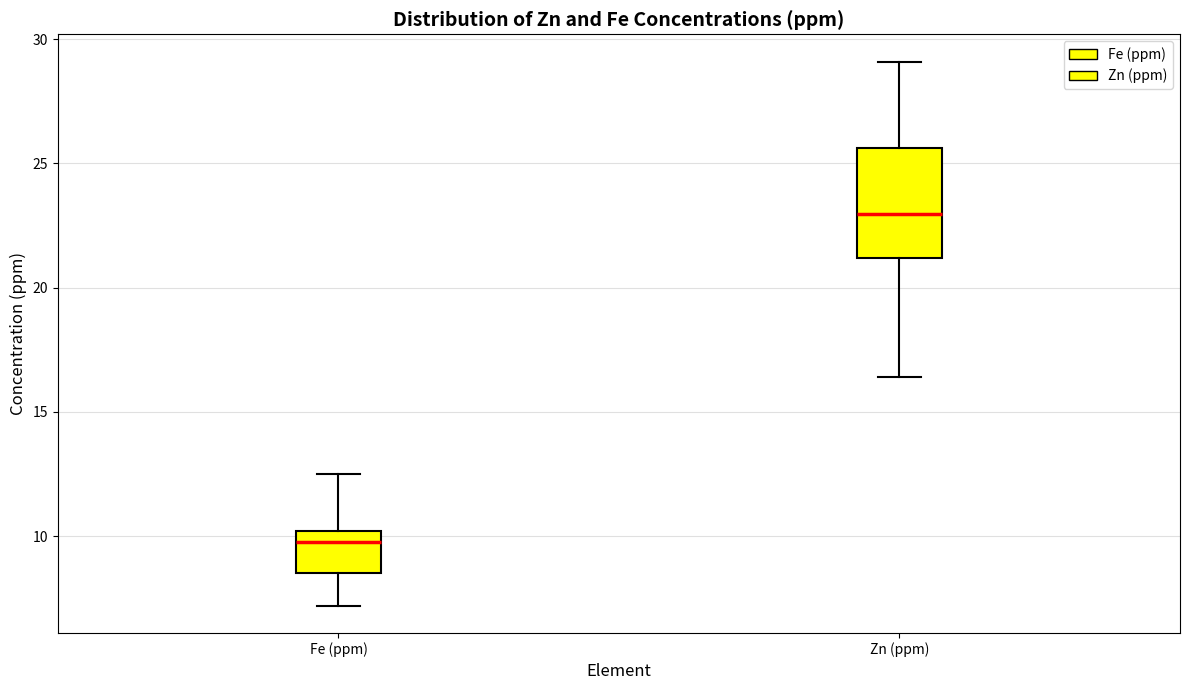

Comparing the boxes themselves (not the whiskers), which one is the tallest?

Zn (ppm)